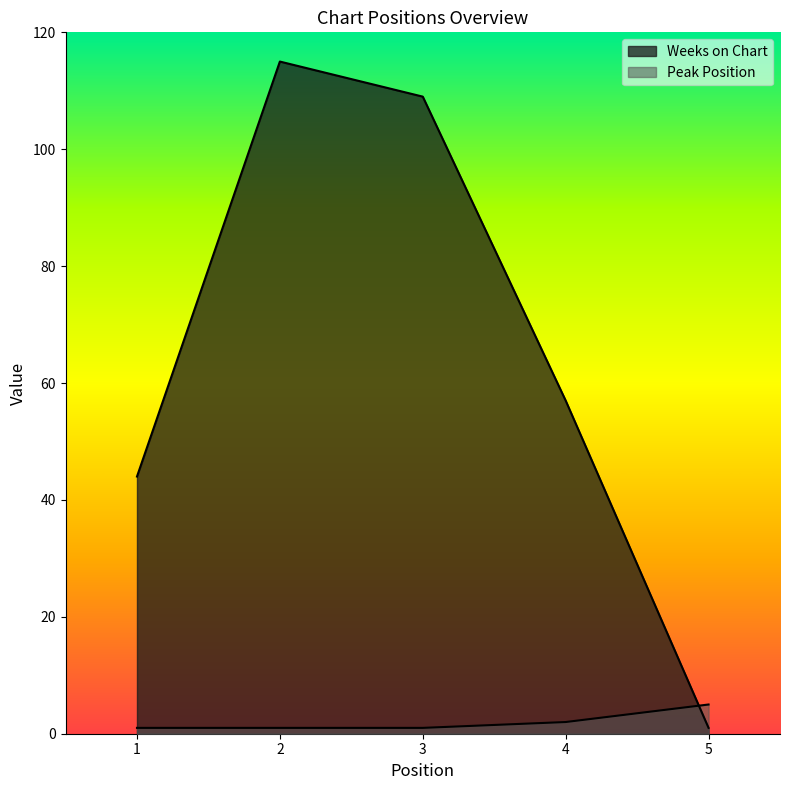

How many values in the Peak Position series exceed 1?

2